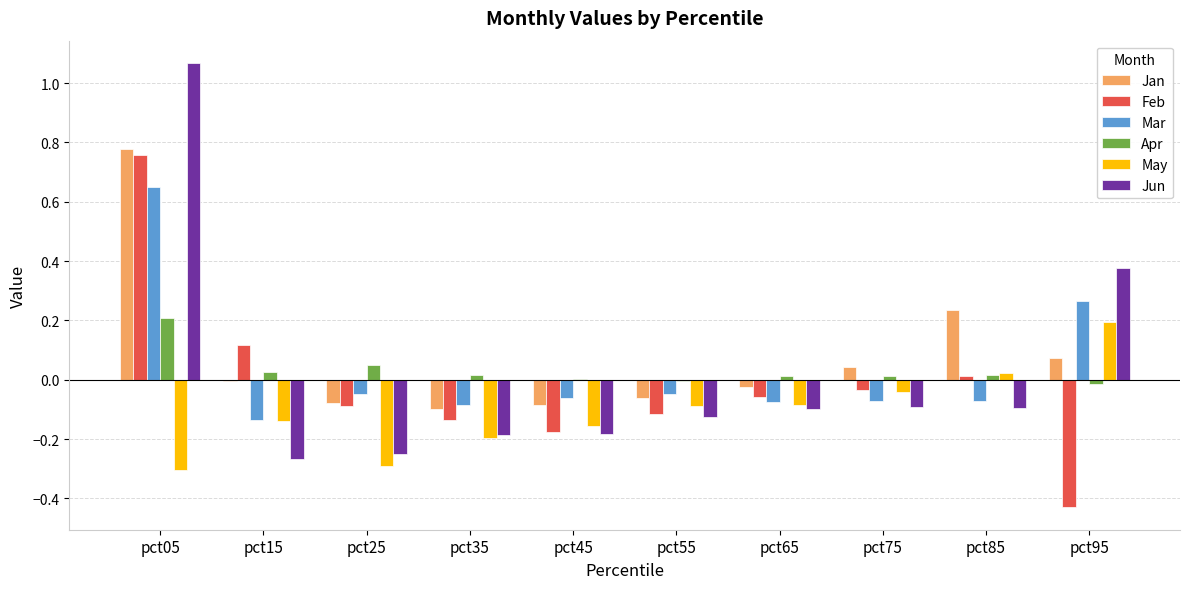

Which category has the highest value in the Mar series?

pct05